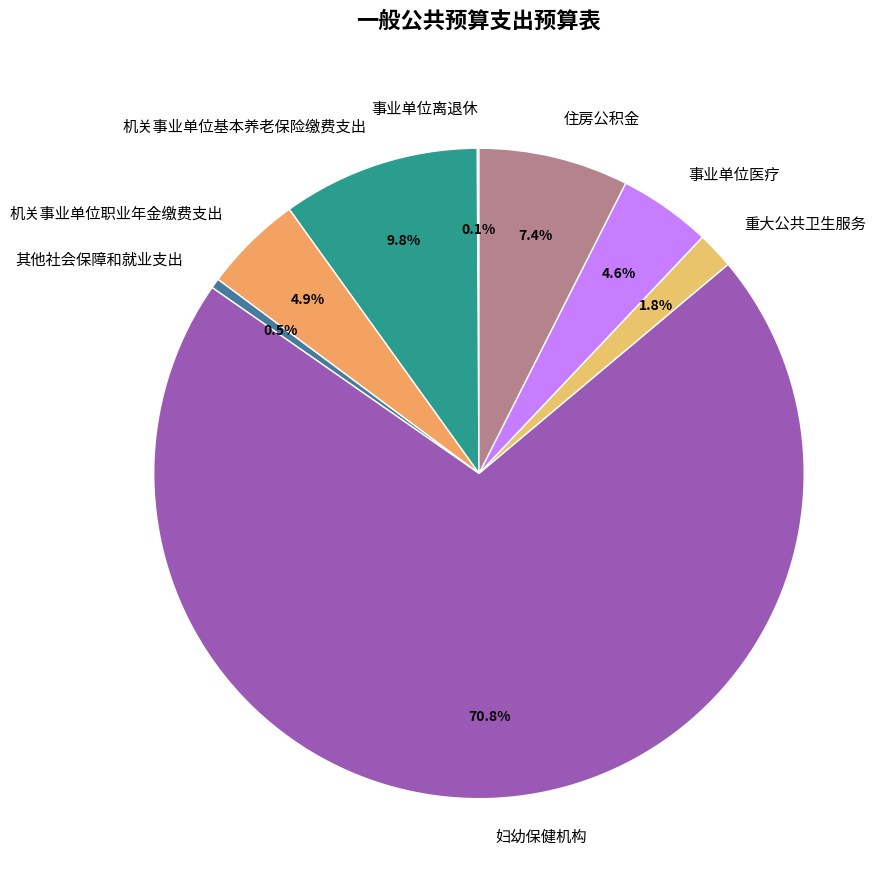

What is the largest slice in the pie chart?

妇幼保健机构